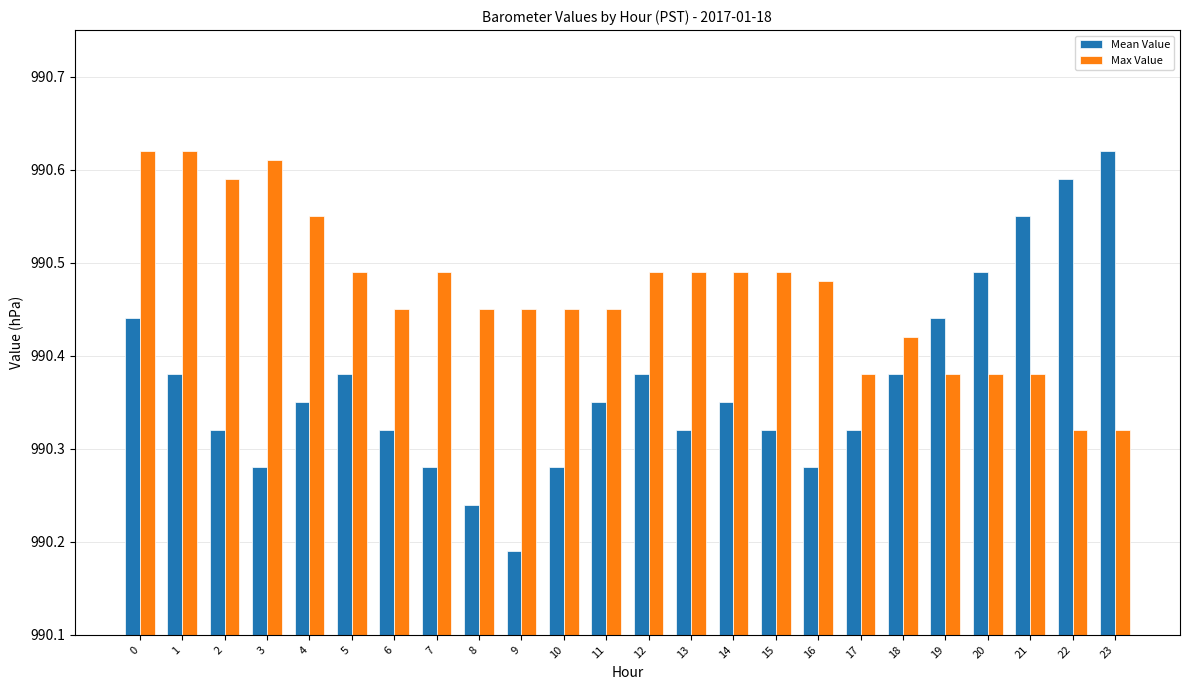

How many bars are there in each group?

2